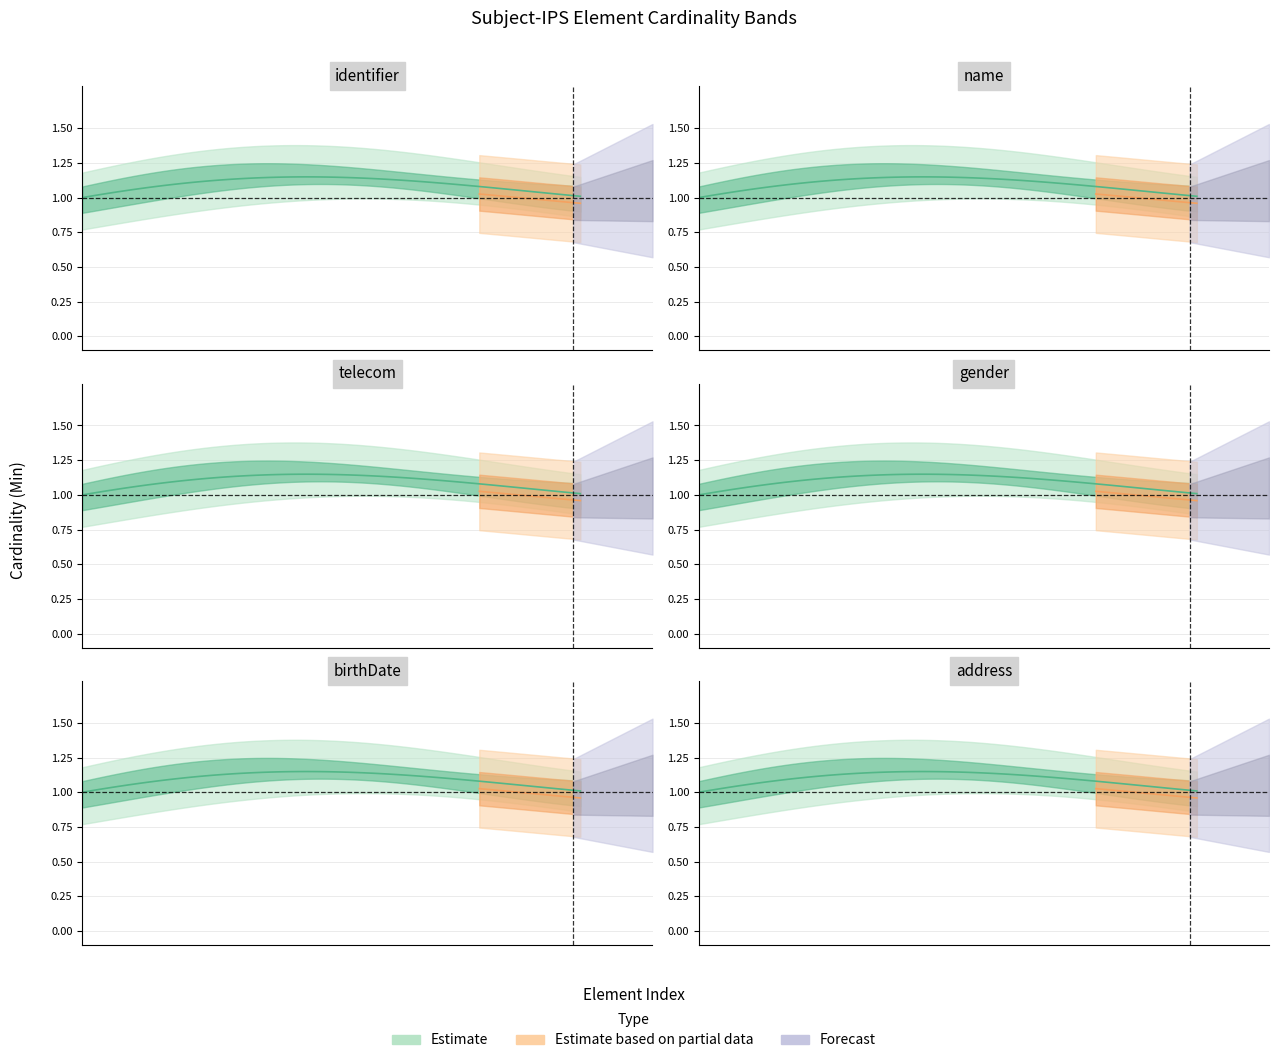

How many data points in Min are less than 1?

6